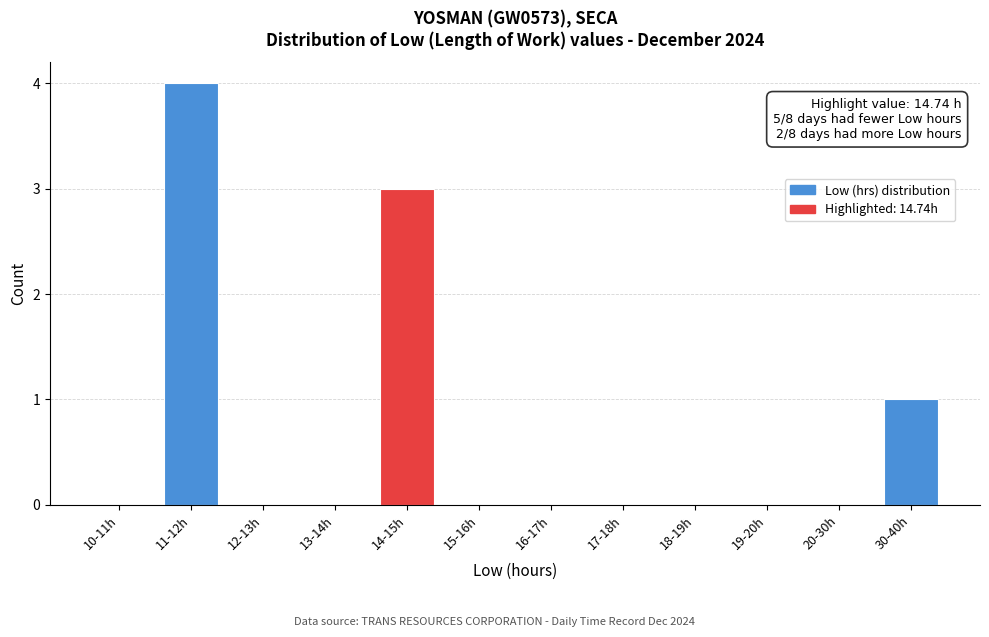

Reading left to right, what are all the values shown in this chart?

10-11h=0	11-12h=4	12-13h=0	13-14h=0	14-15h=3	15-16h=0	16-17h=0	17-18h=0	18-19h=0	19-20h=0	20-30h=0	30-40h=1